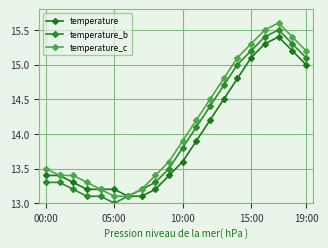

How many lines are shown in the chart?

3